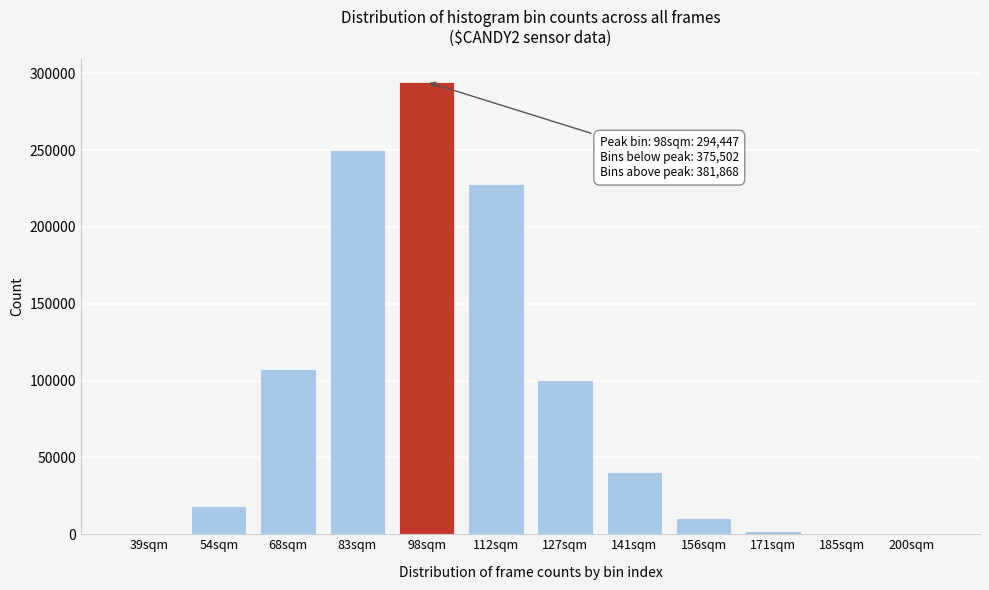

The value at 156sqm is 10713. True or false?

True